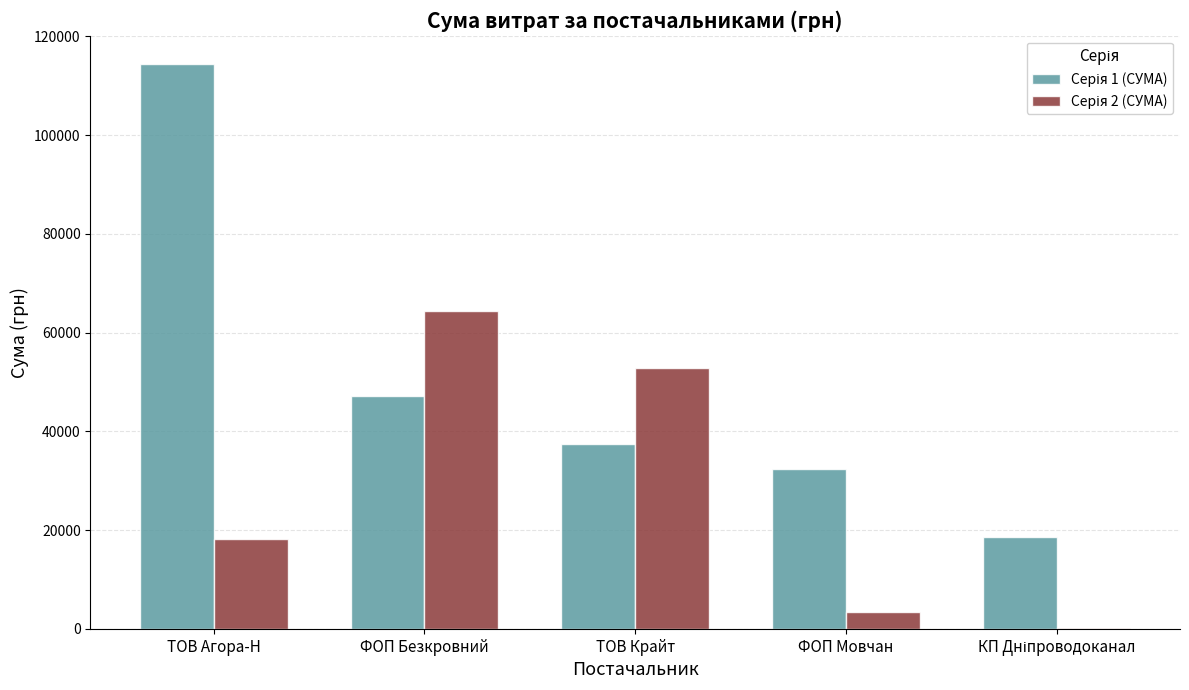

What is the maximum value shown in the chart?

114408.8